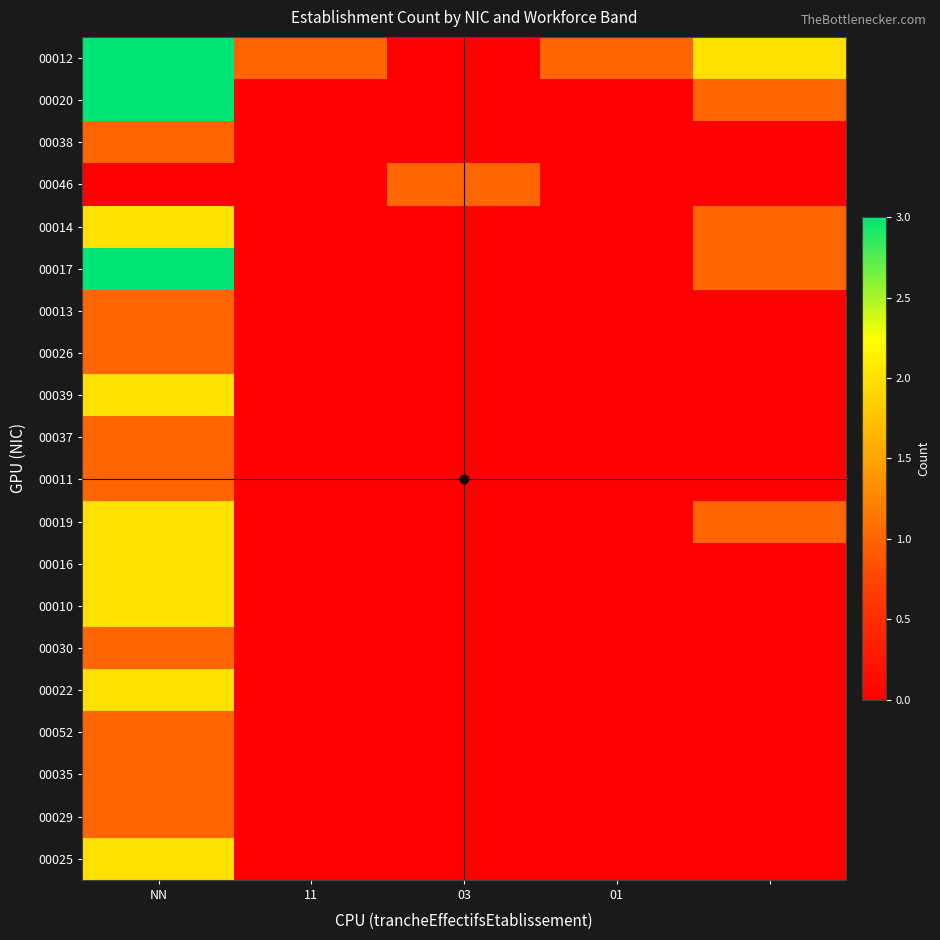

What is the greatest value displayed?

3